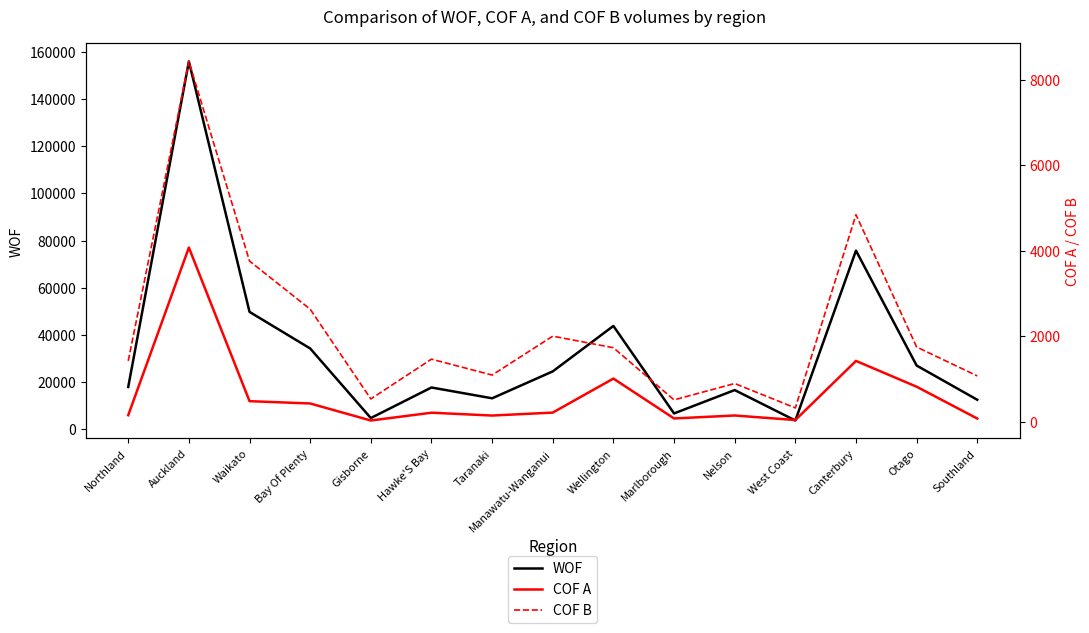

How many values in the COF B series are below 1466?

7